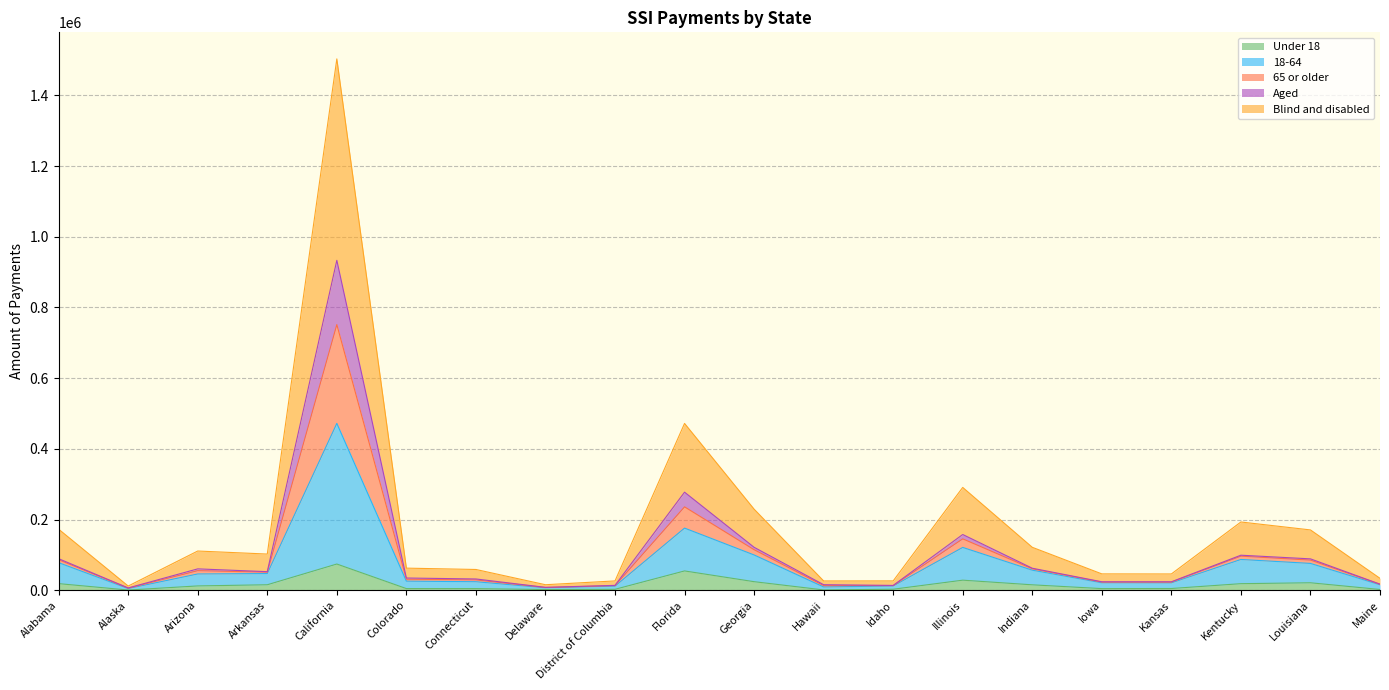

How many data points in Under 18 are less than 12324?

10